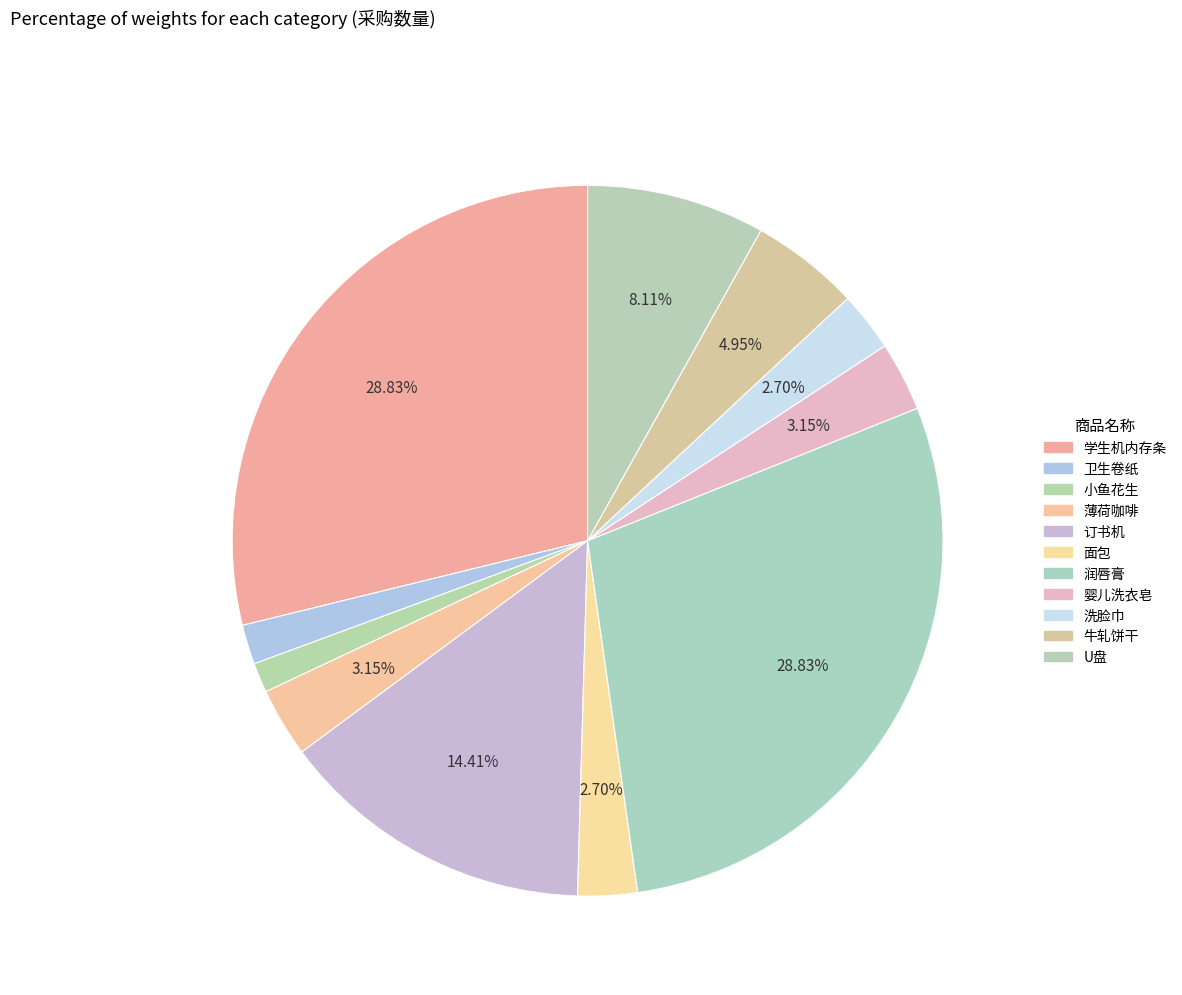

Is there a majority slice in this chart?

No